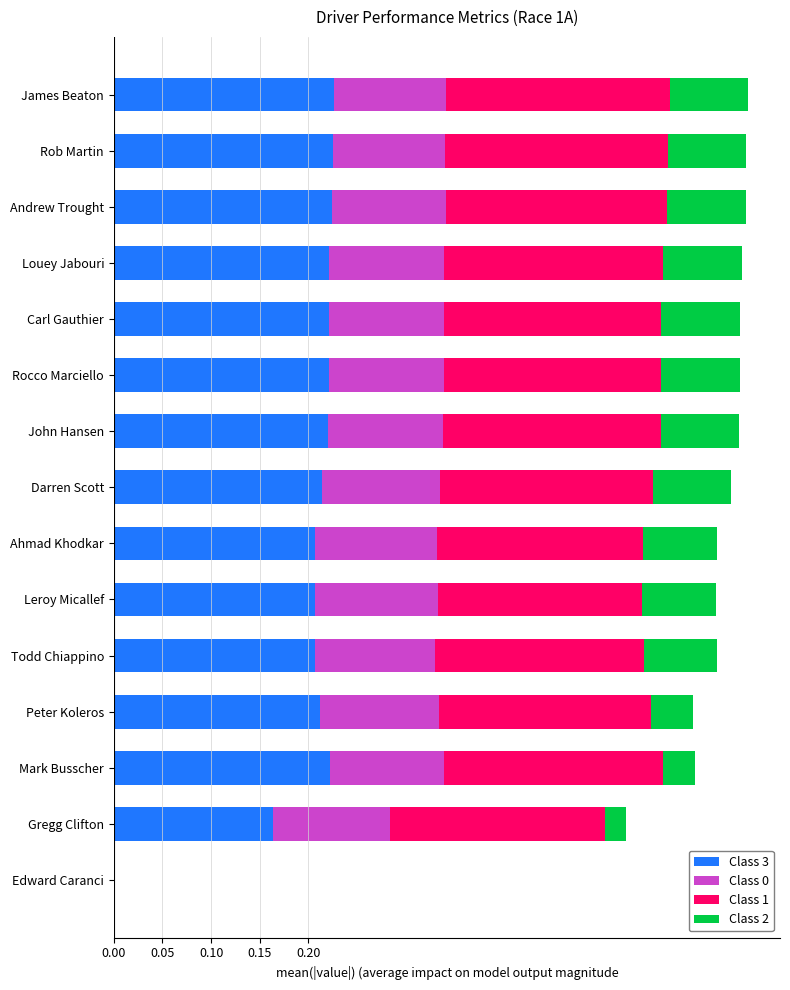

What is the total value across all series at Andrew Trought?

0.6